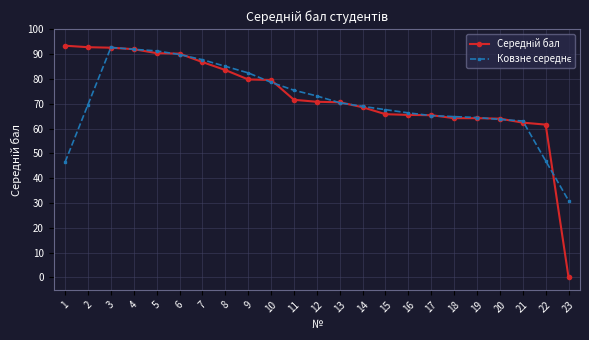

What is the difference between the highest and lowest values at 22?

14.6